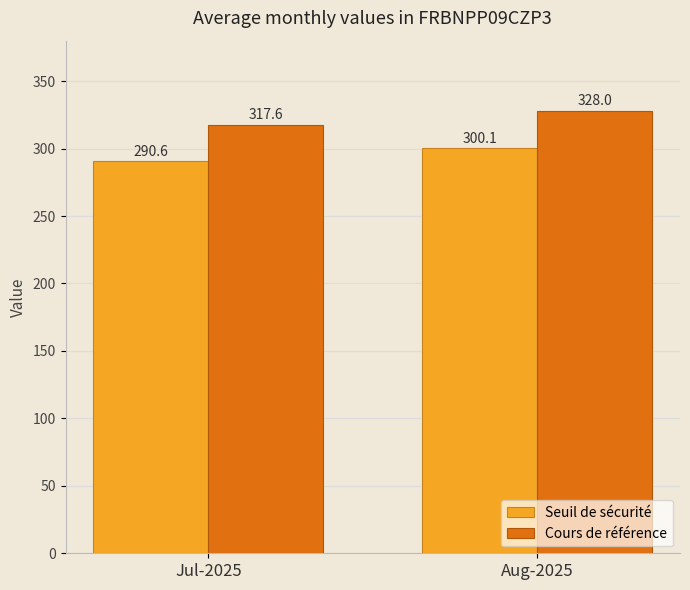

Is it true that Seuil de sécurité equals 290.6 at Jul-2025?

True